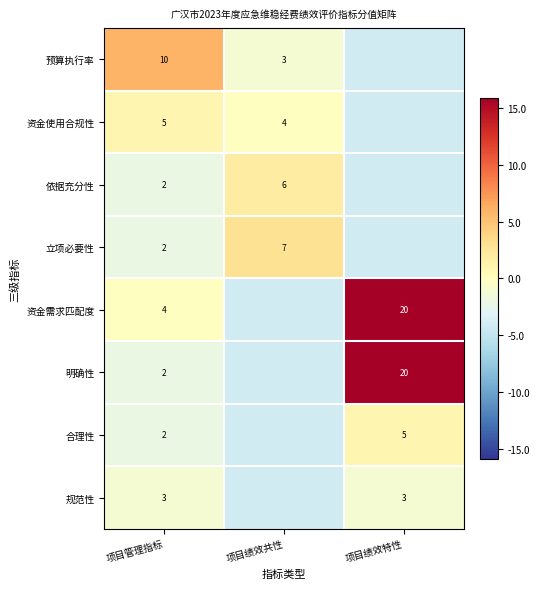

Is the value of 资金需求匹配度 at 项目绩效特性 greater than the value of 合理性 at 项目绩效特性?

Yes